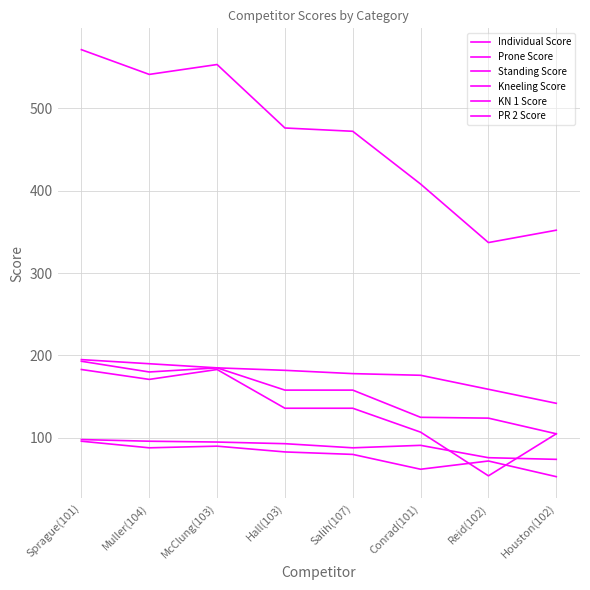

How many lines are shown in the chart?

6